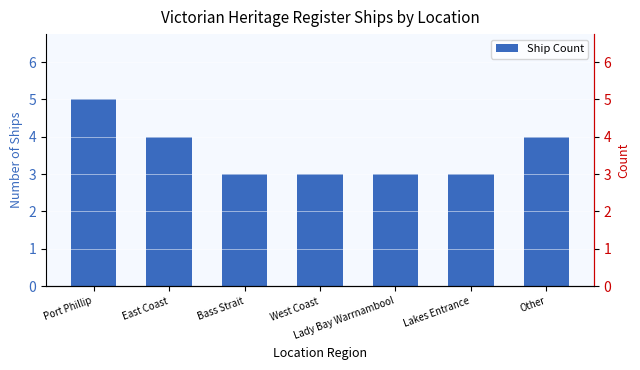

Reading left to right, what are all the values shown in this chart?

5	4	3	3	3	3	4